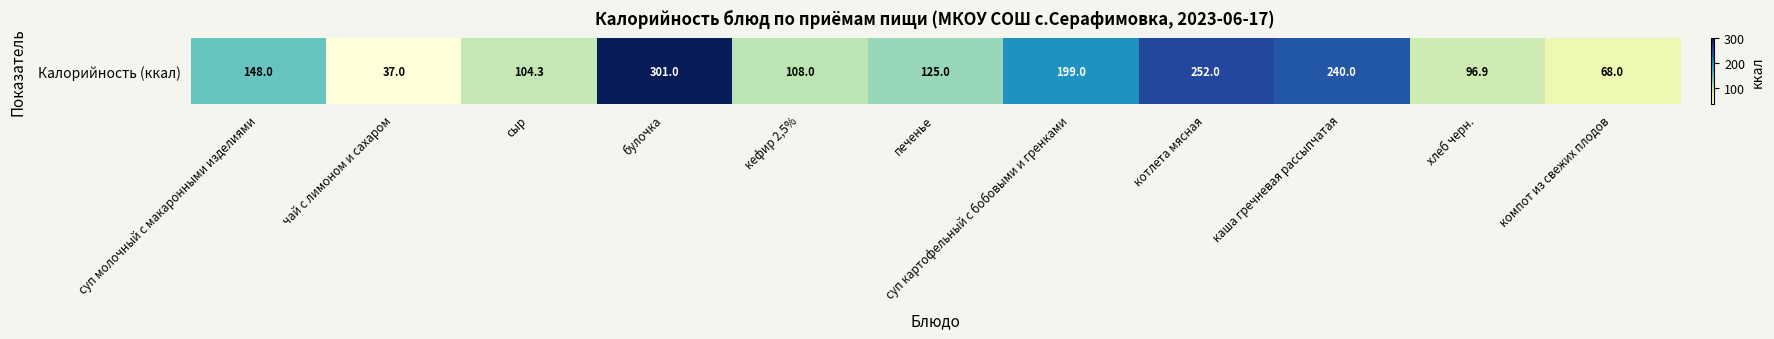

Rank the categories by value from highest to lowest.

булочка, котлета мясная, каша гречневая рассыпчатая, суп картофельный с бобовыми и гренками, суп молочный с макаронными изделиями, печенье, кефир 2,5%, сыр, хлеб черн., компот из свежих плодов, чай с лимоном и сахаром